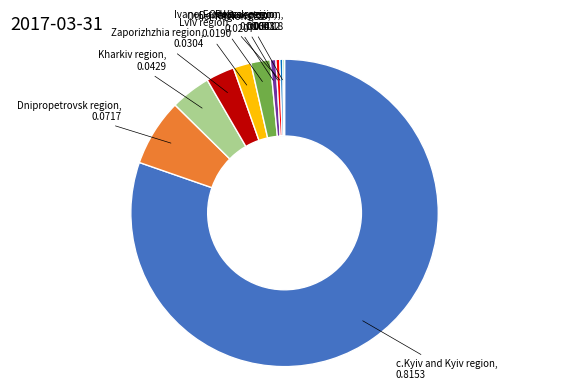

Is there any slice that represents more than half of the pie?

Yes